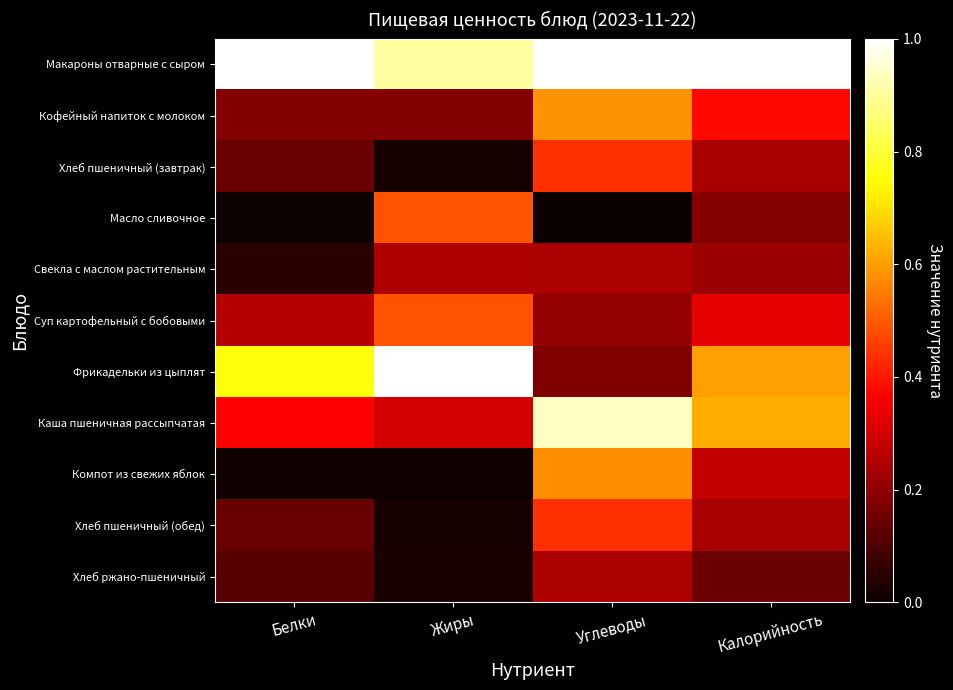

What is the difference between the highest and lowest values at Углеводы?

1.0